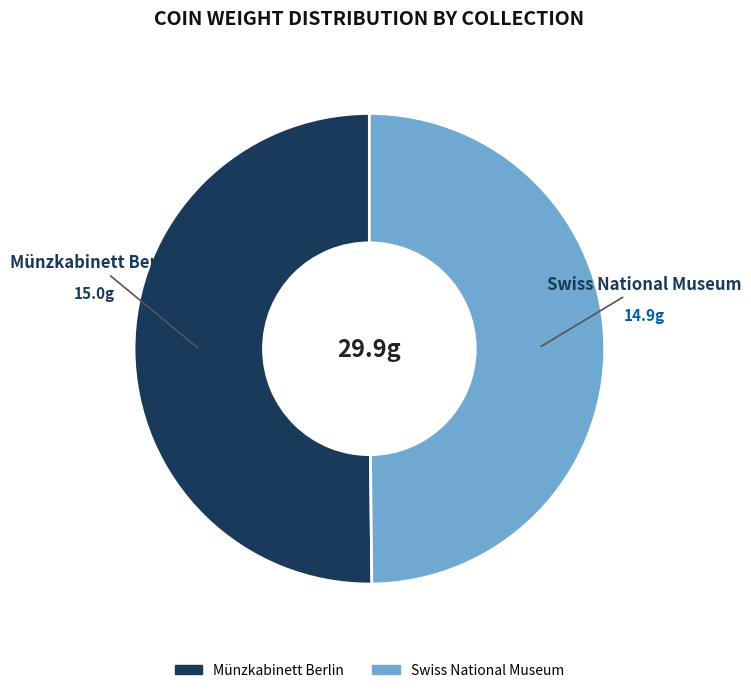

The Münzkabinett Berlin slice represents 62% of the pie. True or false?

False